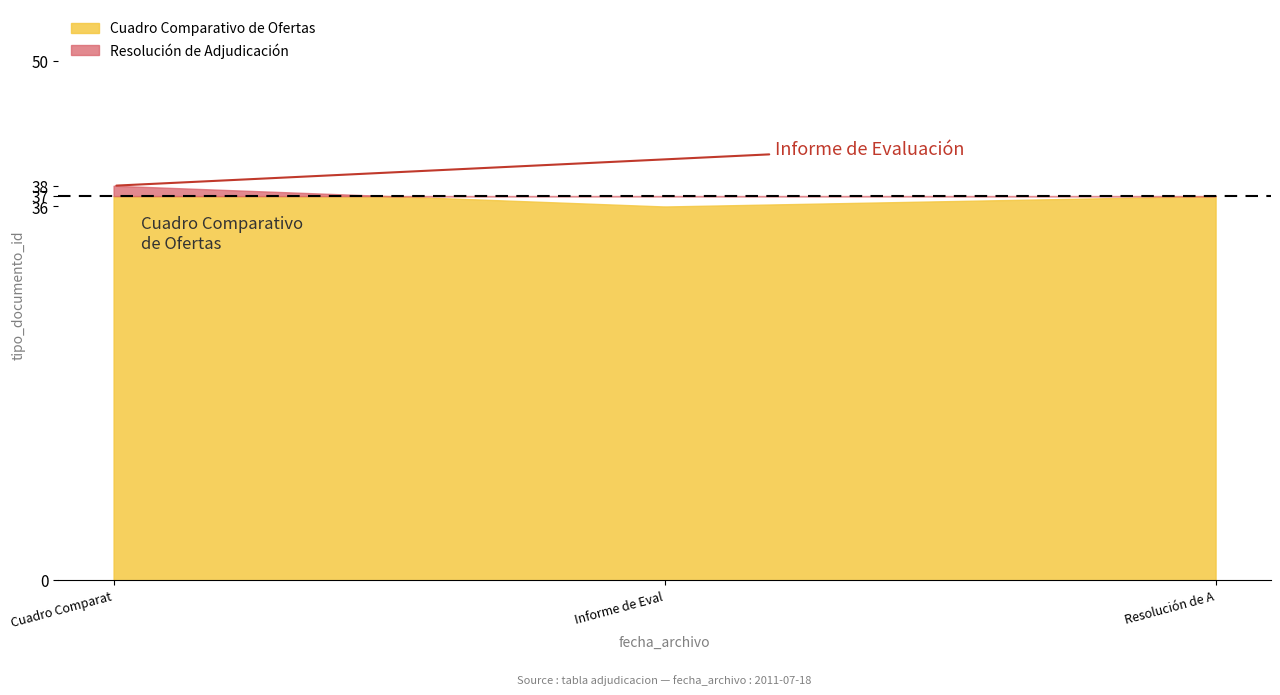

What is the difference between the maximum and second lowest values?

1